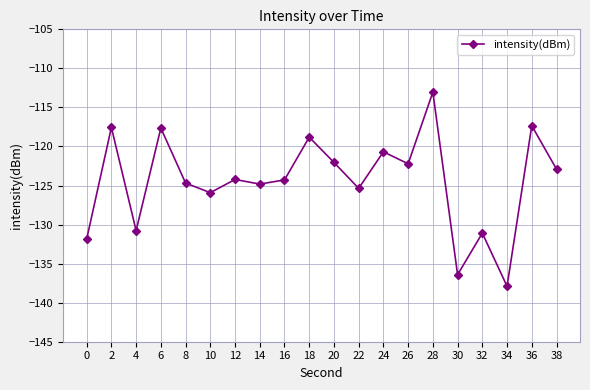

Count the number of values greater than -124.

9